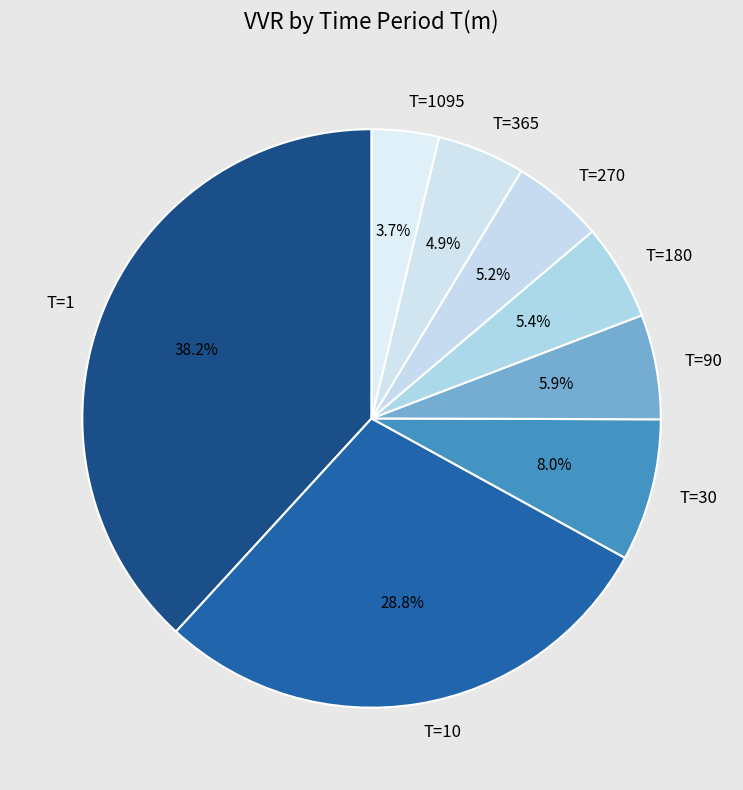

Combined, what portion of the pie is T=365 and T=10?

33.7%